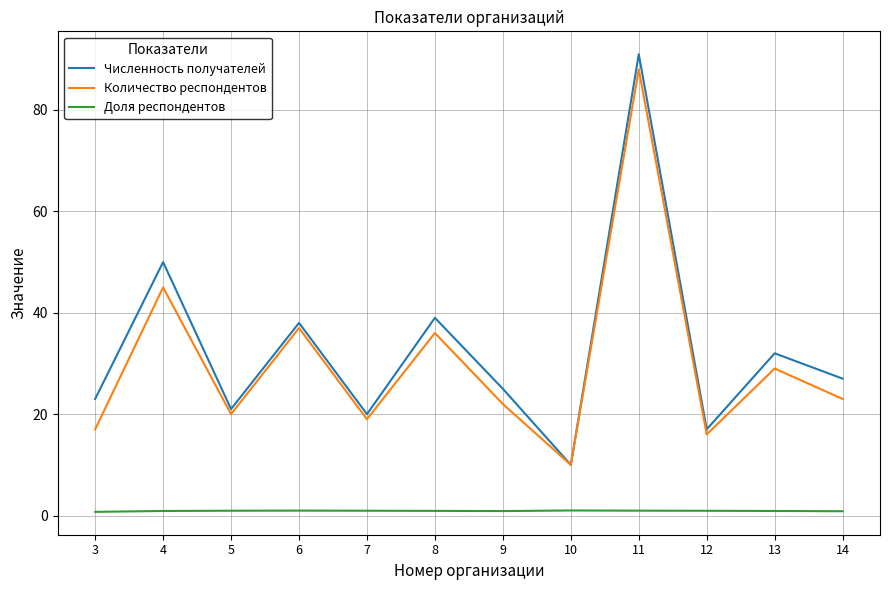

At 3, list the series in order from largest to smallest.

Численность получателей, Количество респондентов, Доля респондентов